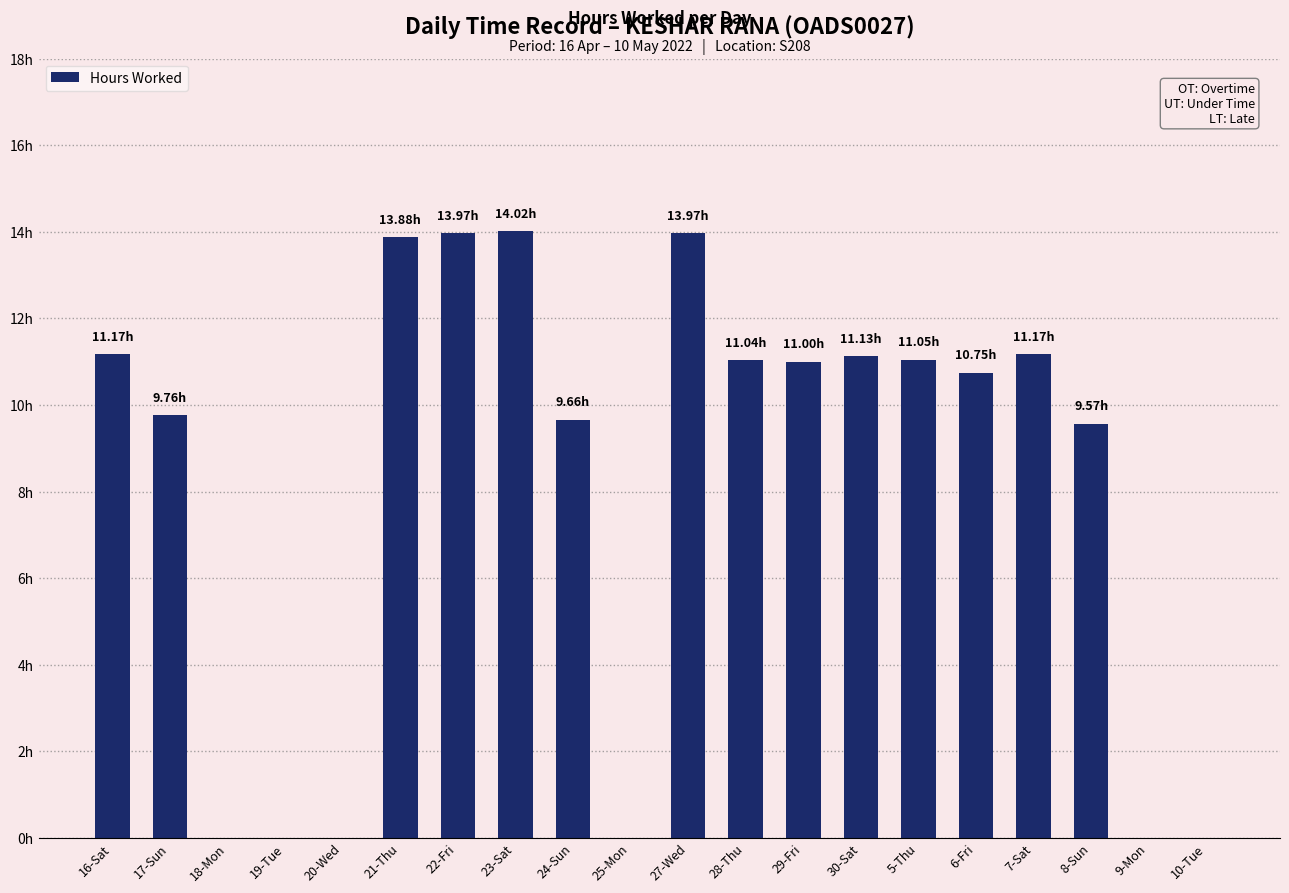

What is the difference between the second highest and minimum values?

14.0